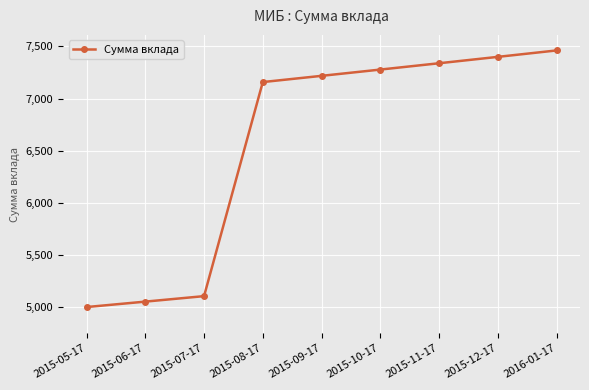

What is the average value?

6556.5